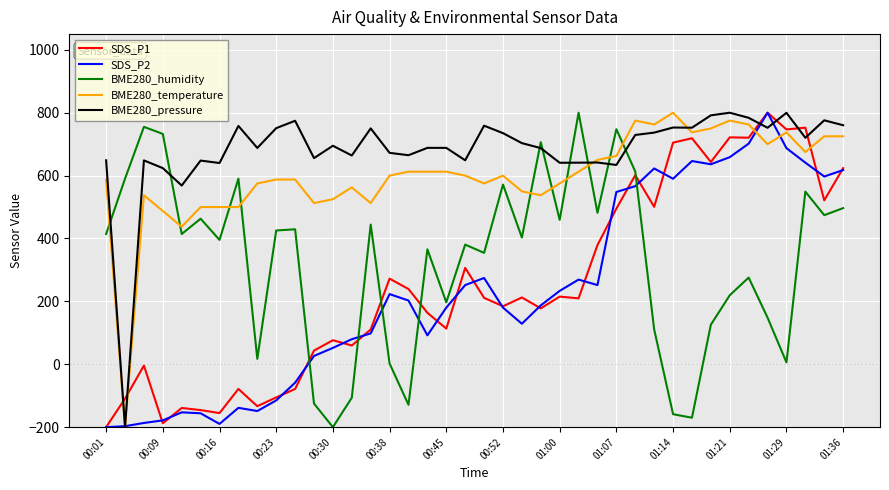

What is the smallest value displayed?

-200.0